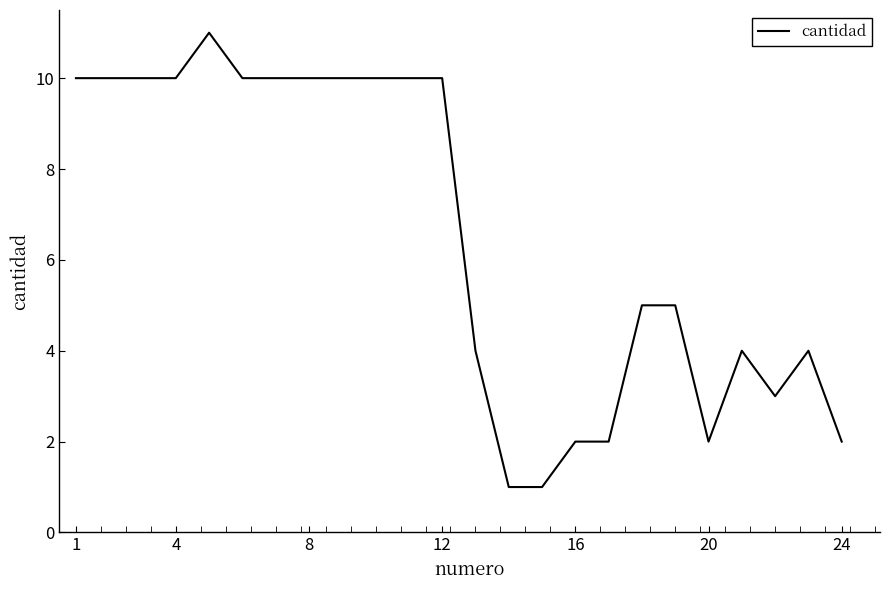

What is the greatest value displayed?

11